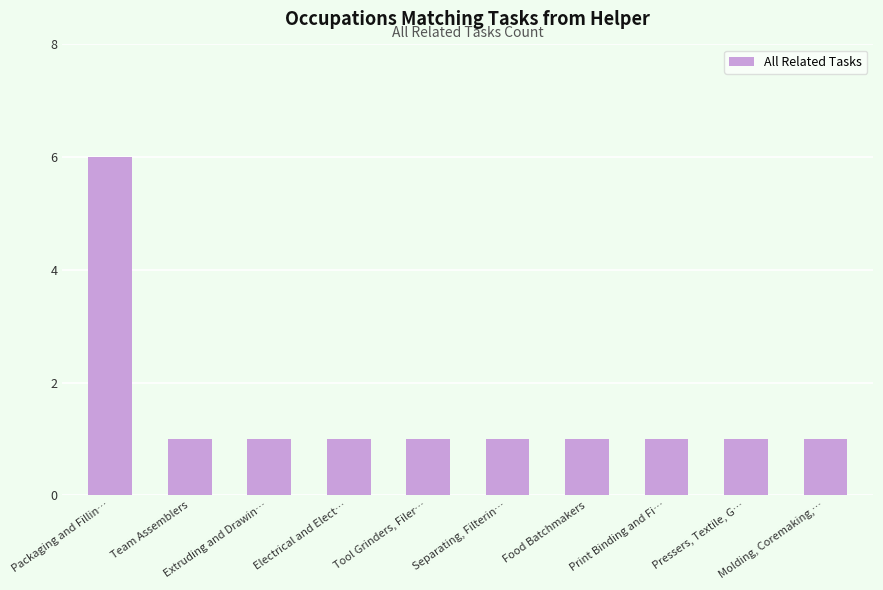

How many values are between 1 and 2?

9